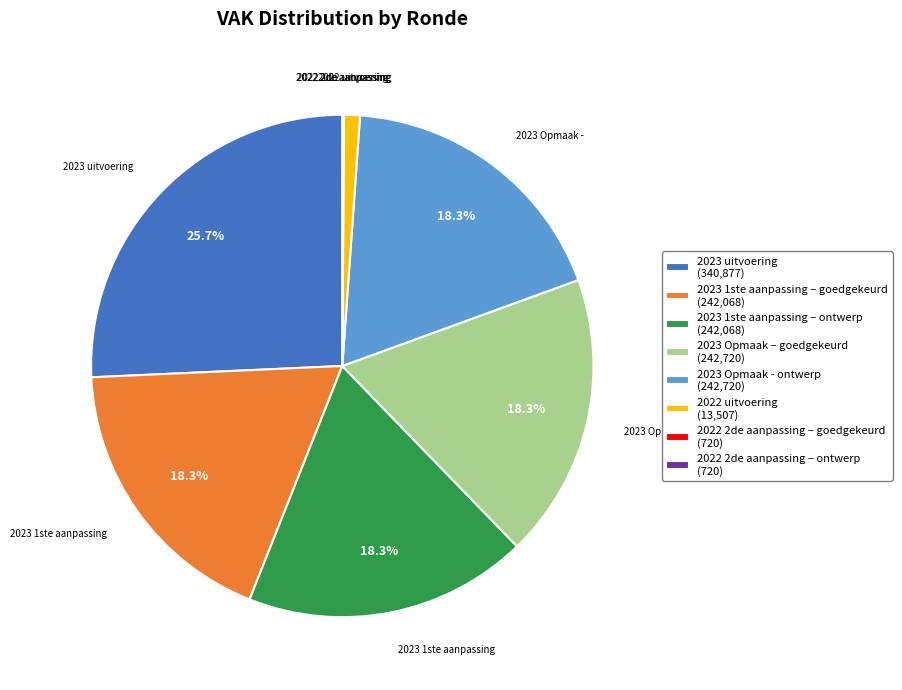

Does any single category account for the majority?

No